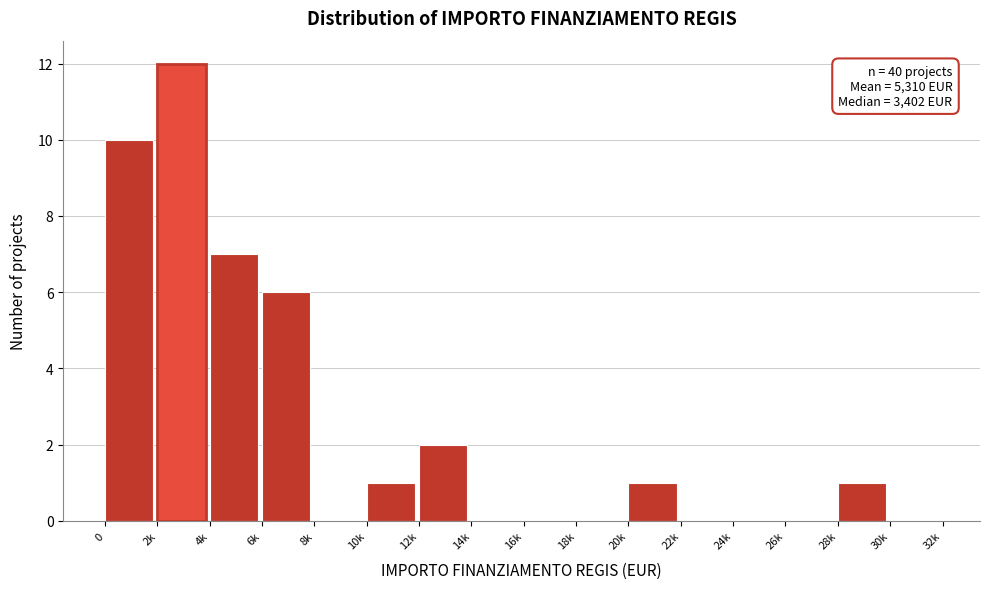

Reading left to right, extract all data points from this chart.

0=10	2k=12	4k=7	6k=6	8k=0	10k=1	12k=2	14k=0	16k=0	18k=0	20k=1	22k=0	24k=0	26k=0	28k=1	30k=0